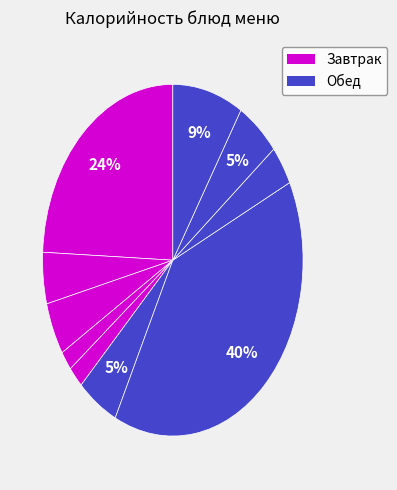

How many segments does this pie chart have?

10